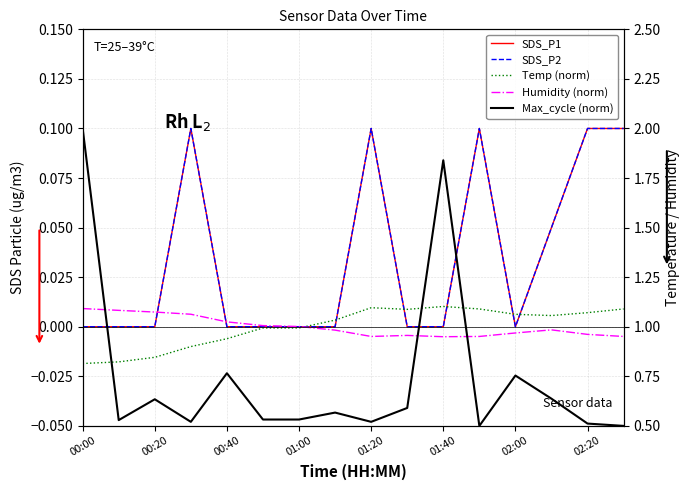

At which label does Max_cycle (norm) reach its minimum?

11